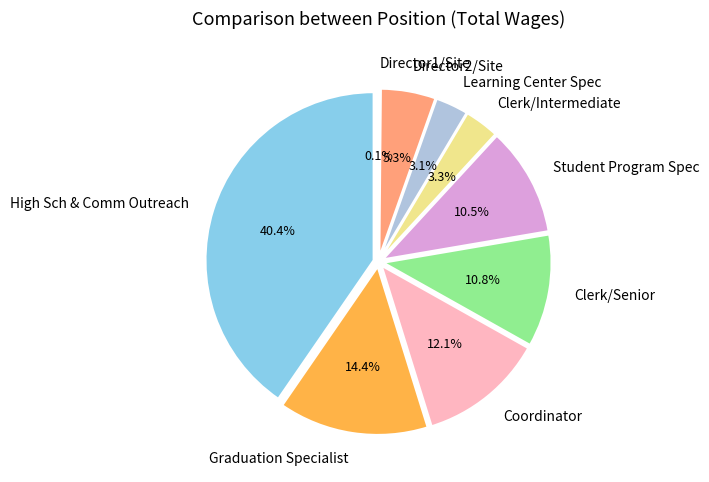

What is the largest slice in the pie chart?

High Sch & Comm Outreach